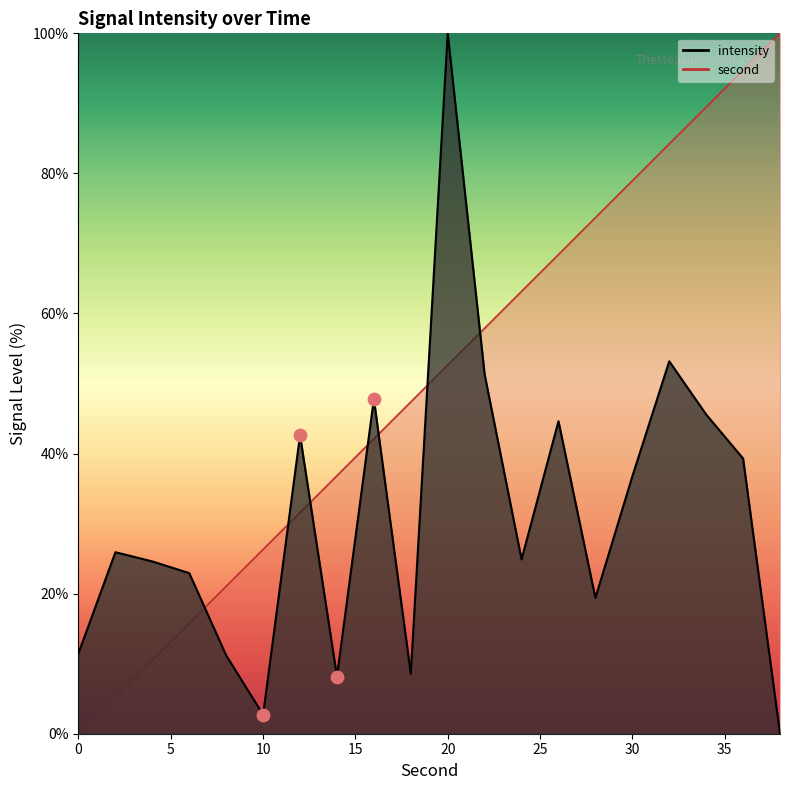

At which category is the sum across all series the highest?

20